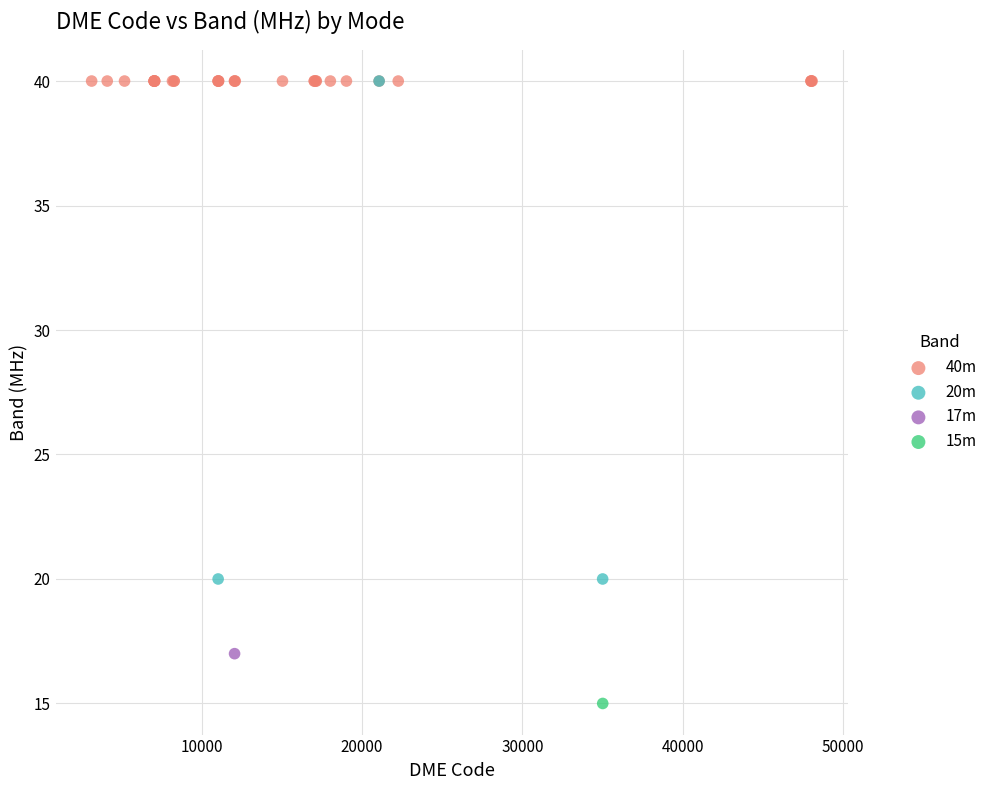

What are all the series names shown in the legend?

40m, 20m, 17m, 15m